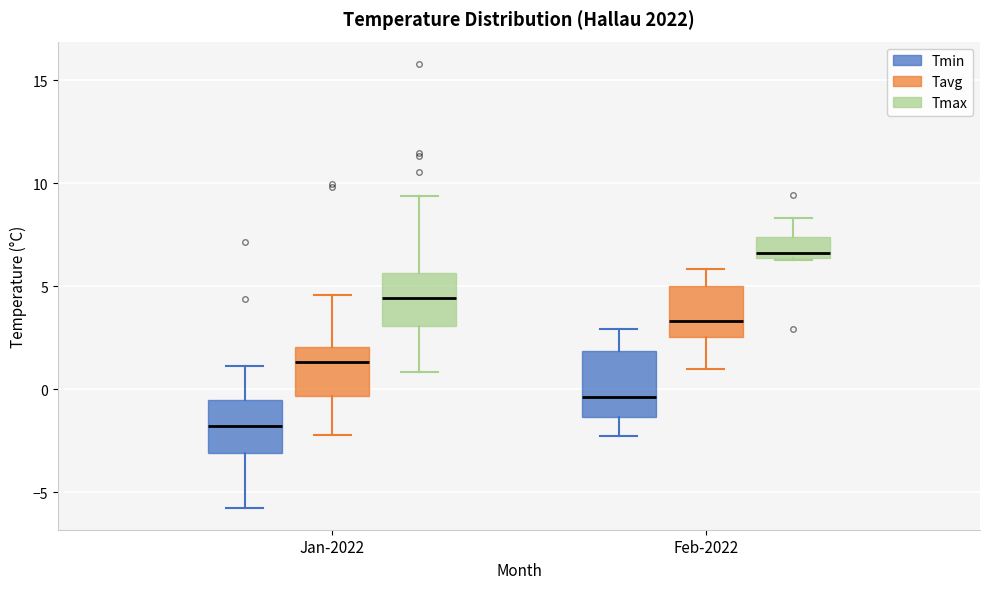

Which box has the highest median line?

Feb-2022 (Tmax)